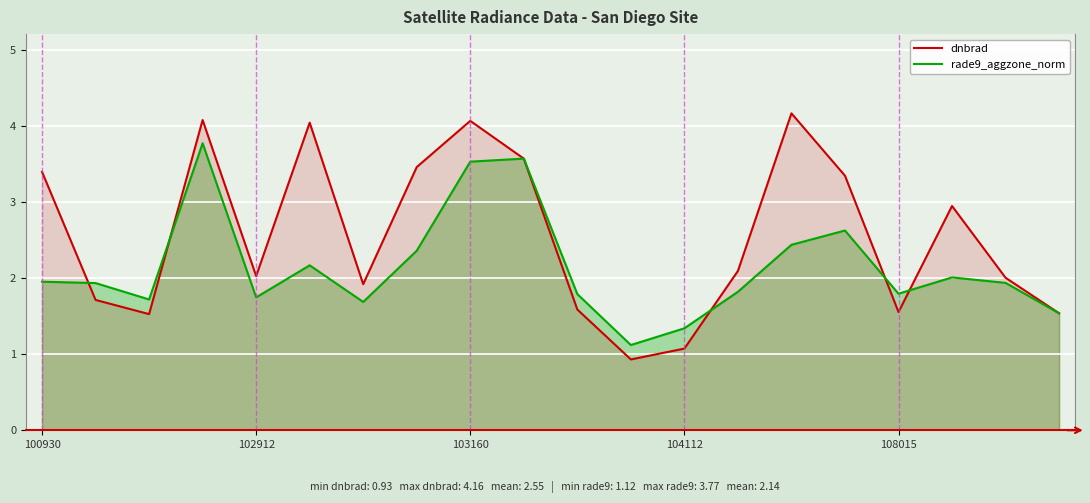

Which label corresponds to the largest value in the chart?

14